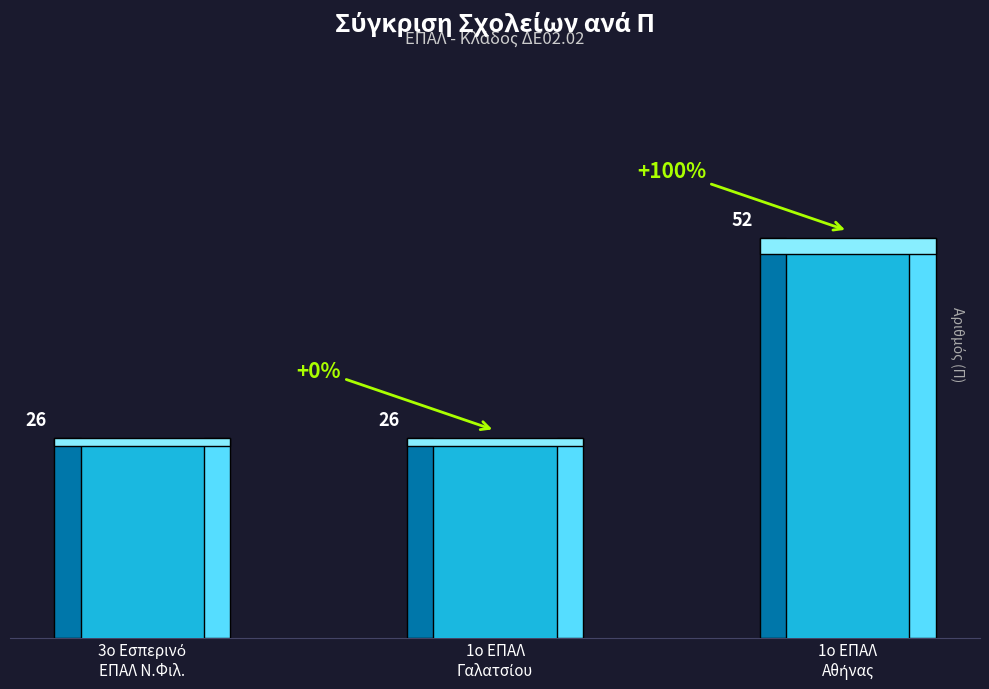

Count the number of values greater than 26.

1